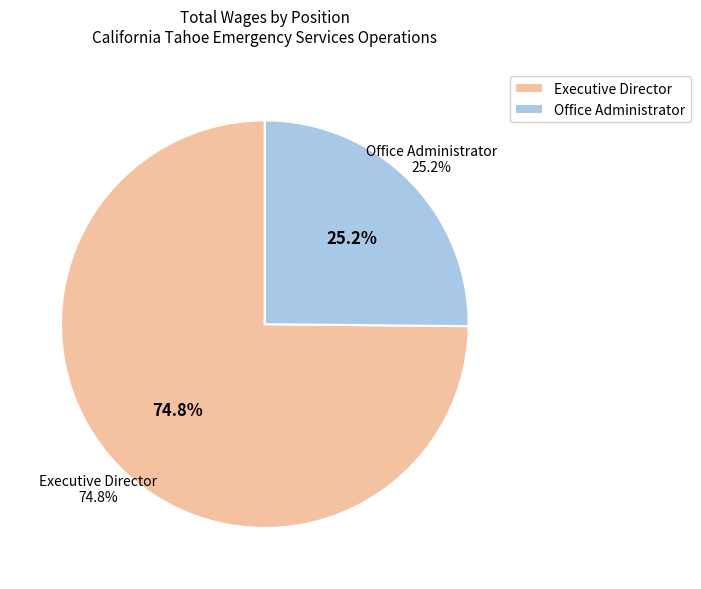

How much of the chart is everything except Office Administrator?

74.8%